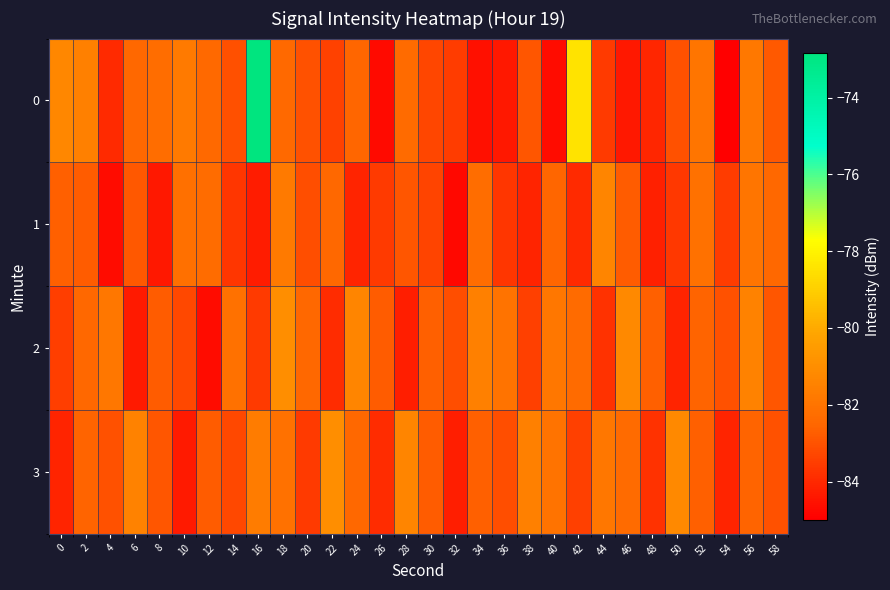

Rank the series at 36 from lowest to highest value.

0, 1, 3, 2